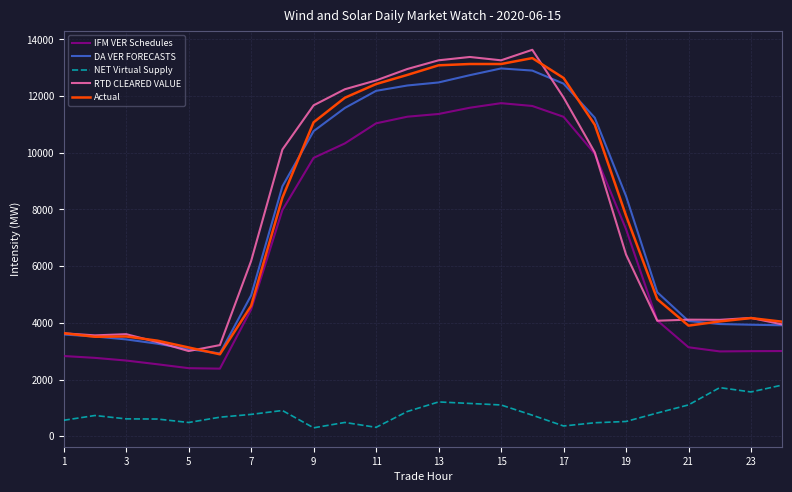

True or false: DA VER FORECASTS and NET Virtual Supply intersect in this chart.

False